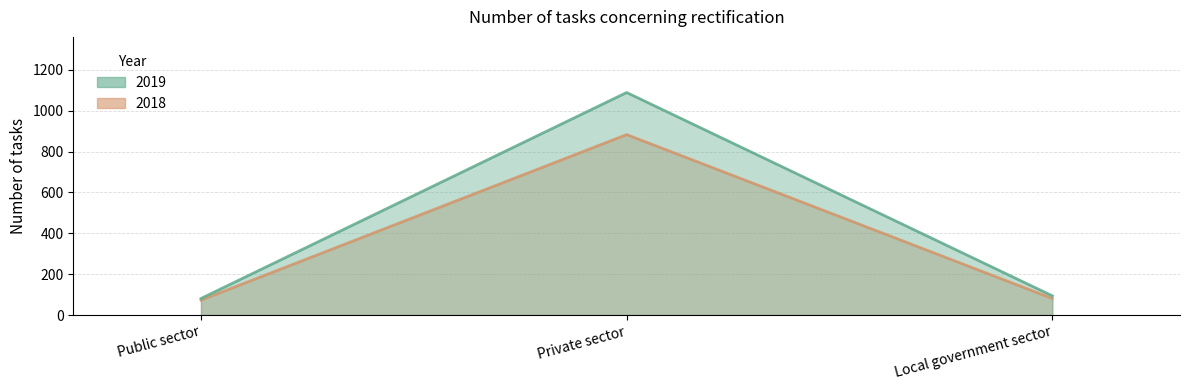

At which category is the sum across all series the highest?

Private sector